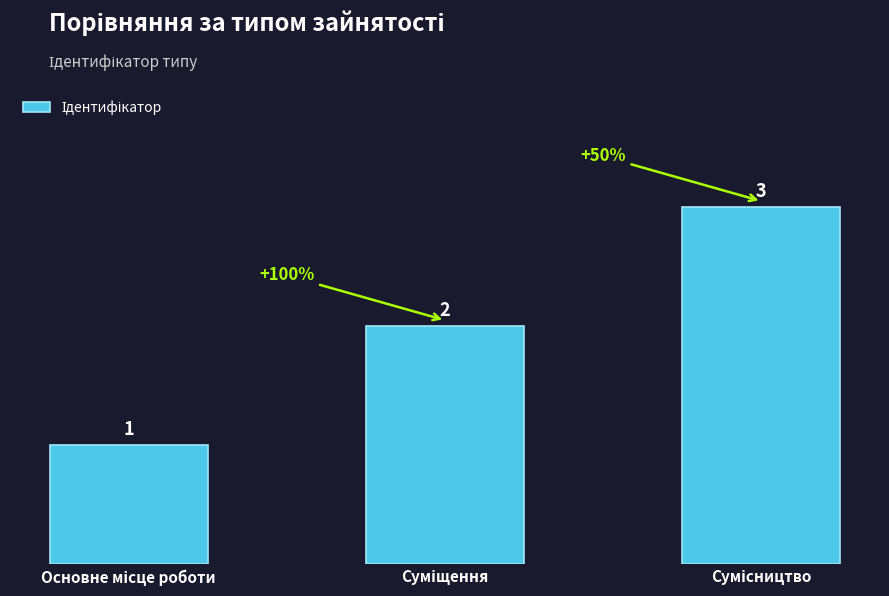

What is the maximum value shown in the chart?

3